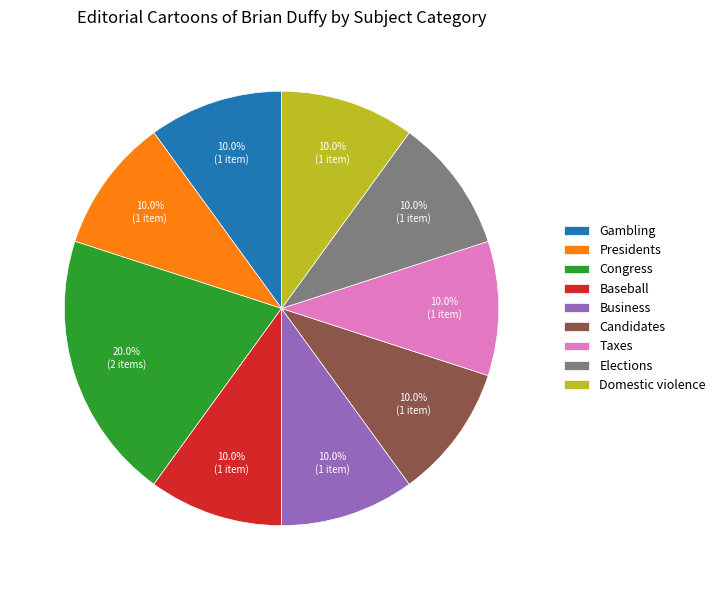

What is the largest slice in the pie chart?

Congress